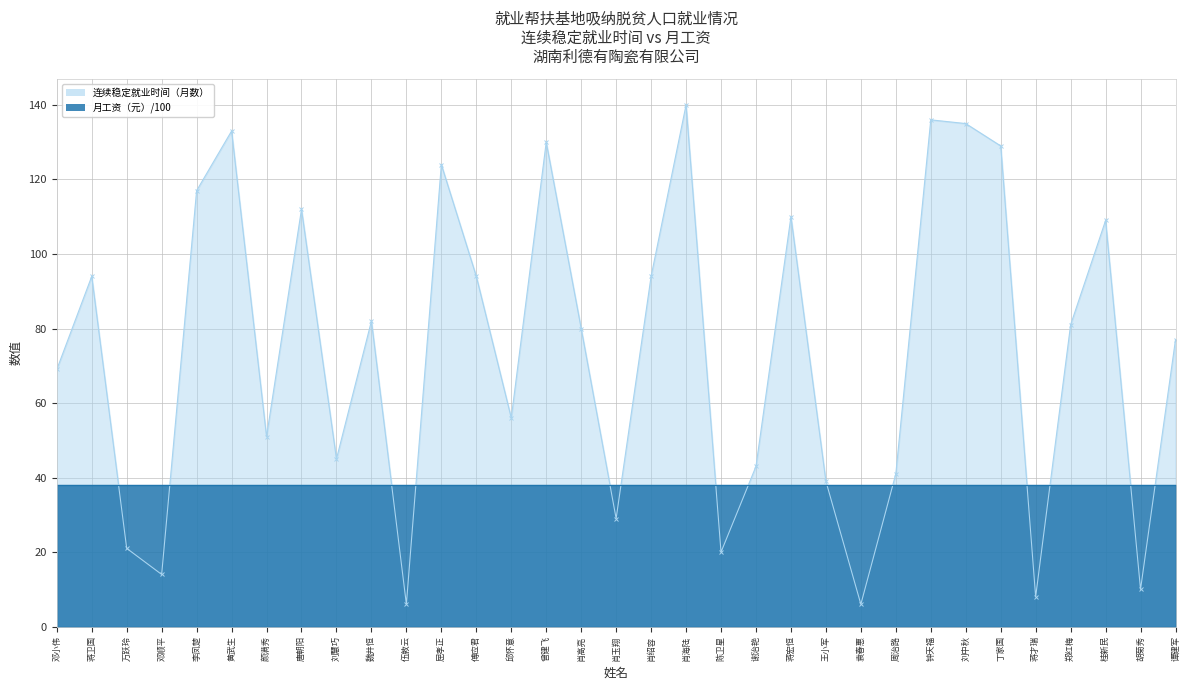

Reading left to right, list all the values displayed in this chart.

69	94	21	14	117	133	51	112	45	82	6	124	94	56	130	80	29	94	140	20	43	110	39	6	41	136	135	129	8	81	109	10	77